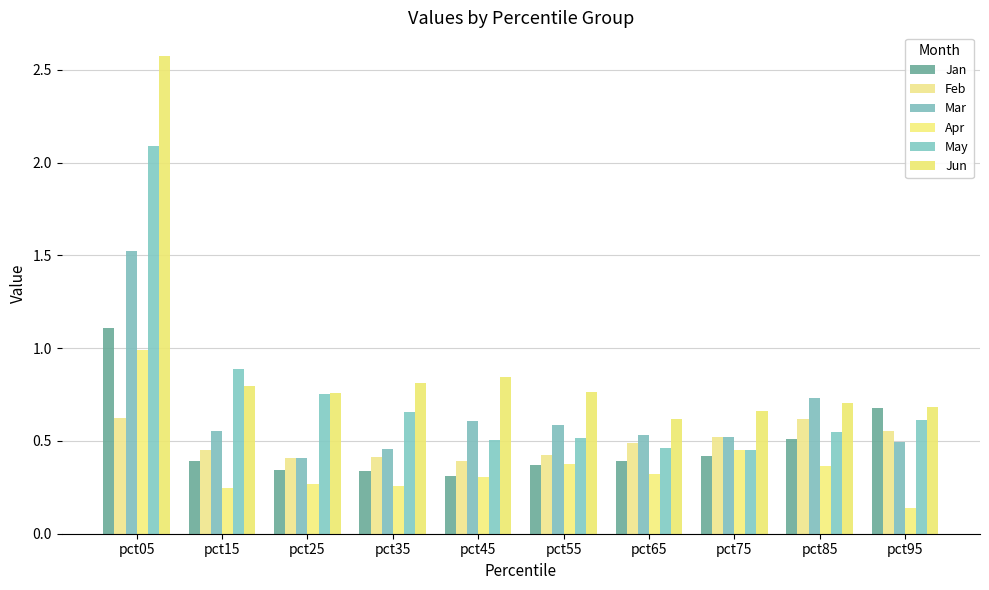

What are all the series names shown in the legend?

Jan, Feb, Mar, Apr, May, Jun